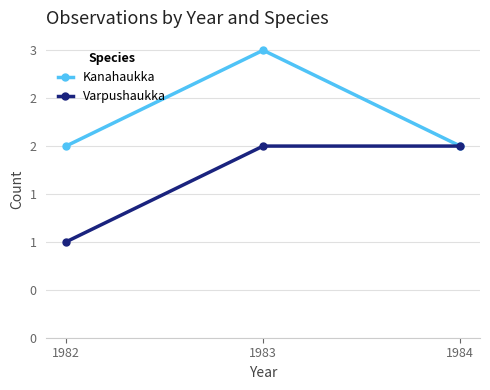

What are all the series names shown in the legend?

Kanahaukka, Varpushaukka